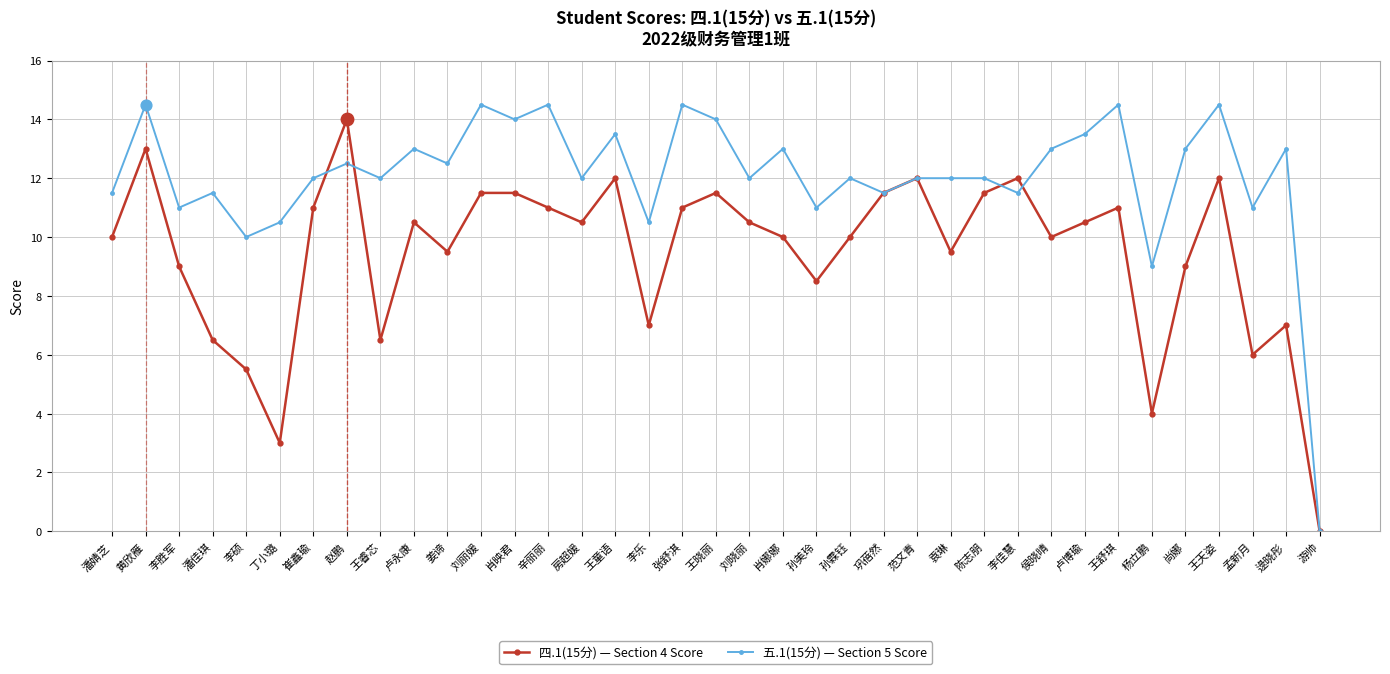

What is the difference between the highest and lowest values at 王睿芯?

5.5